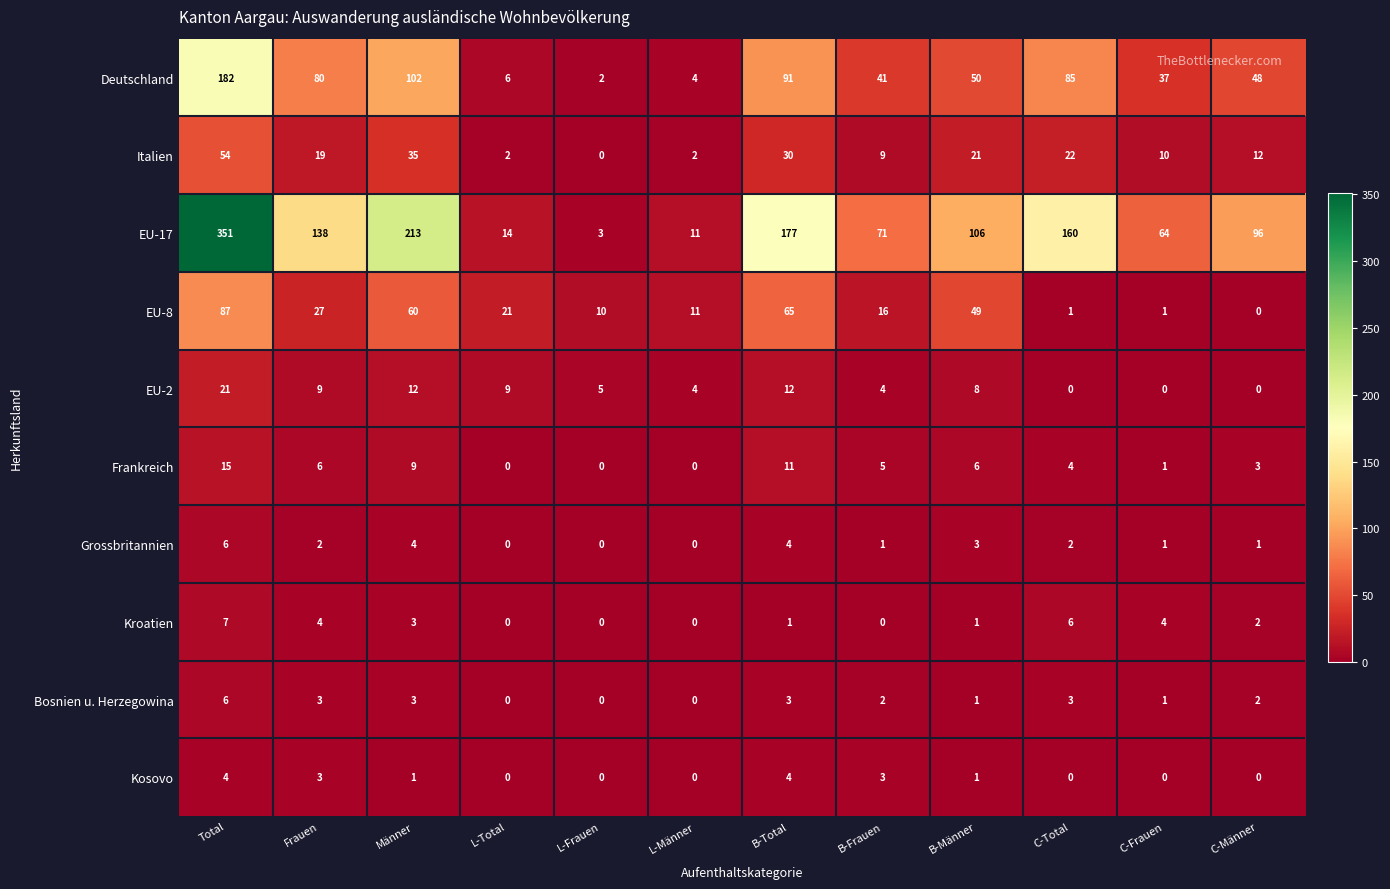

At which label is Grossbritannien closest to 3?

B-Männer